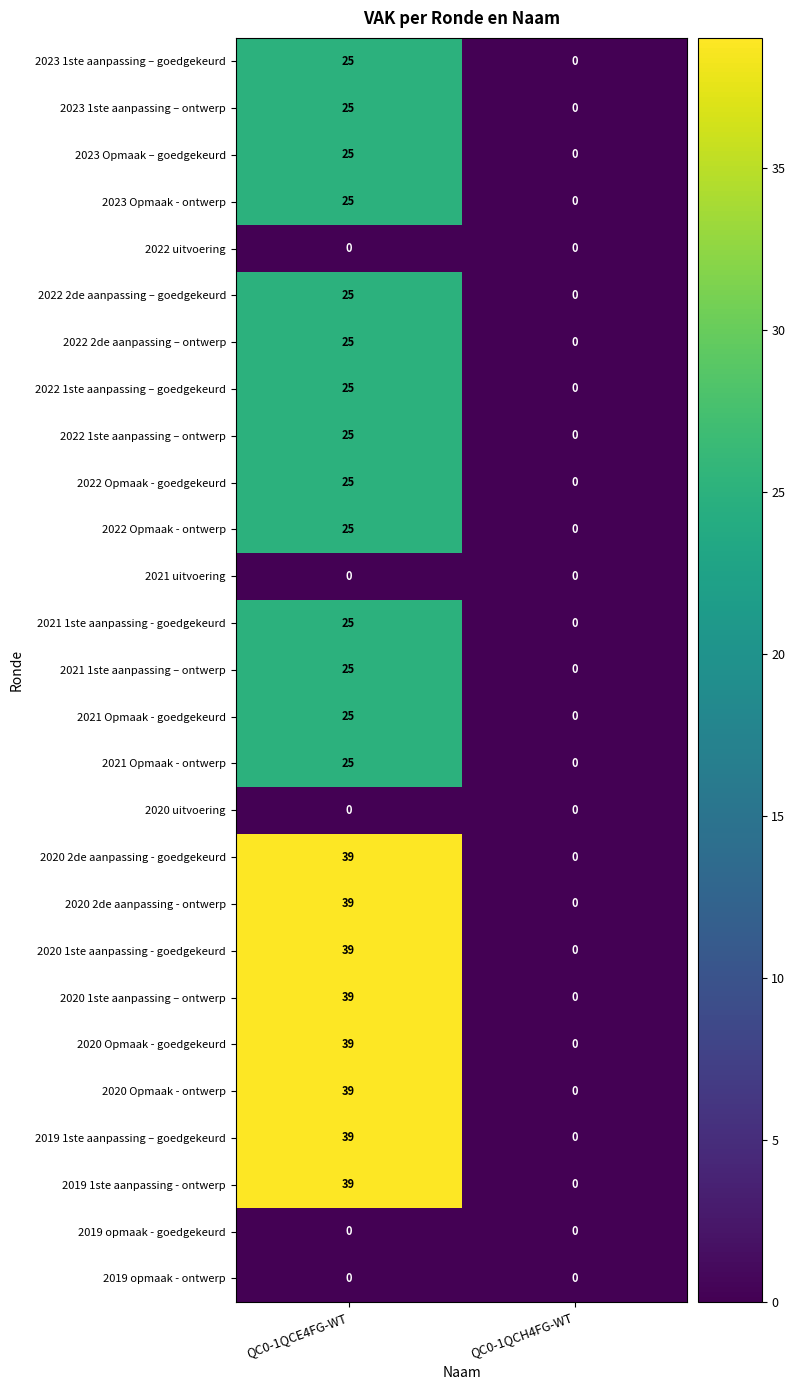

What is the spread (max minus min) of values at QC0-1QCE4FG-WT?

39